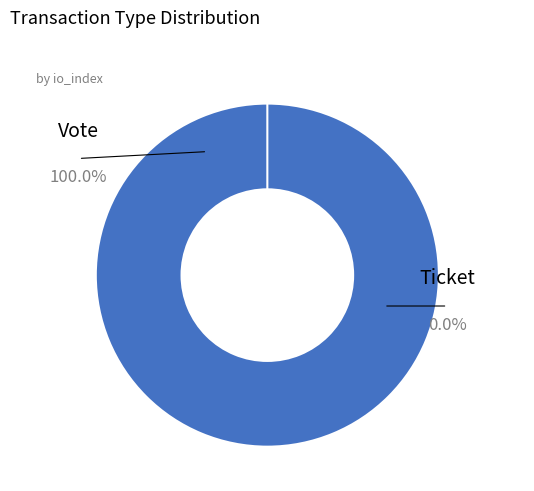

Rank the categories by value from lowest to highest.

Ticket, Vote